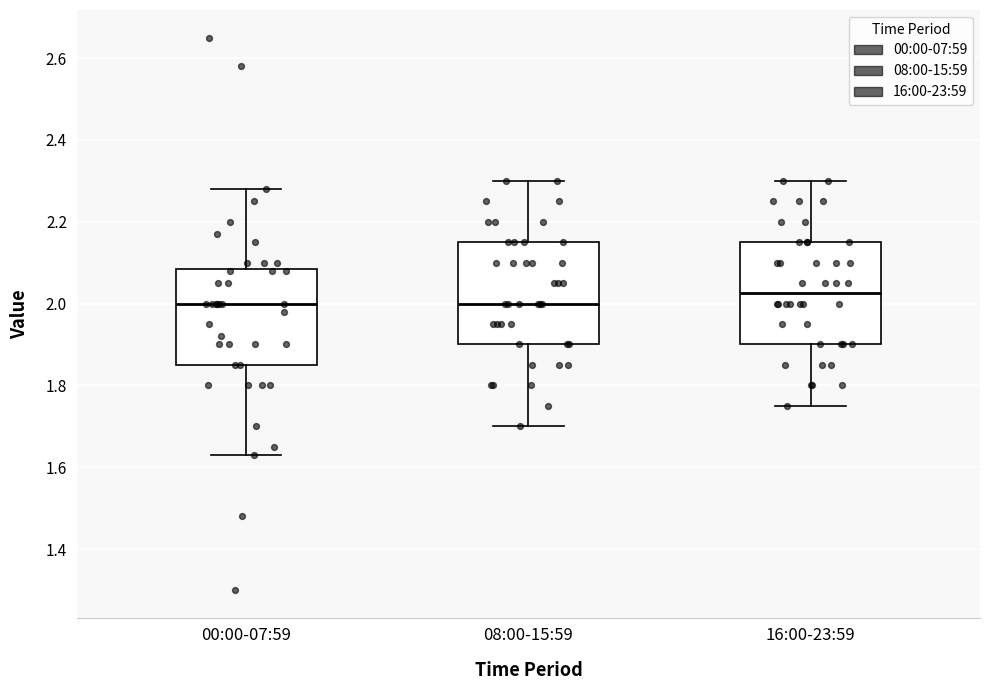

Where does the median line of the box for 00:00-07:59 sit on the y-axis? The values are not printed on the chart, so give them approximately, as read against the axis.

2.00